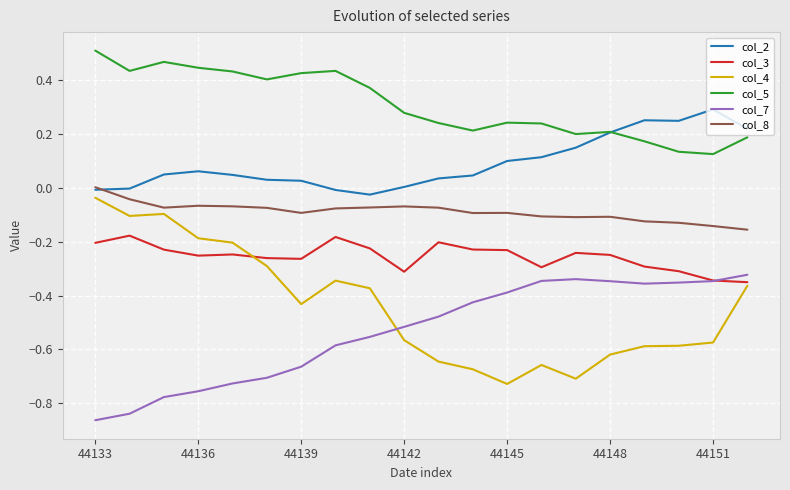

At how many categories does at least one series exceed 0?

20